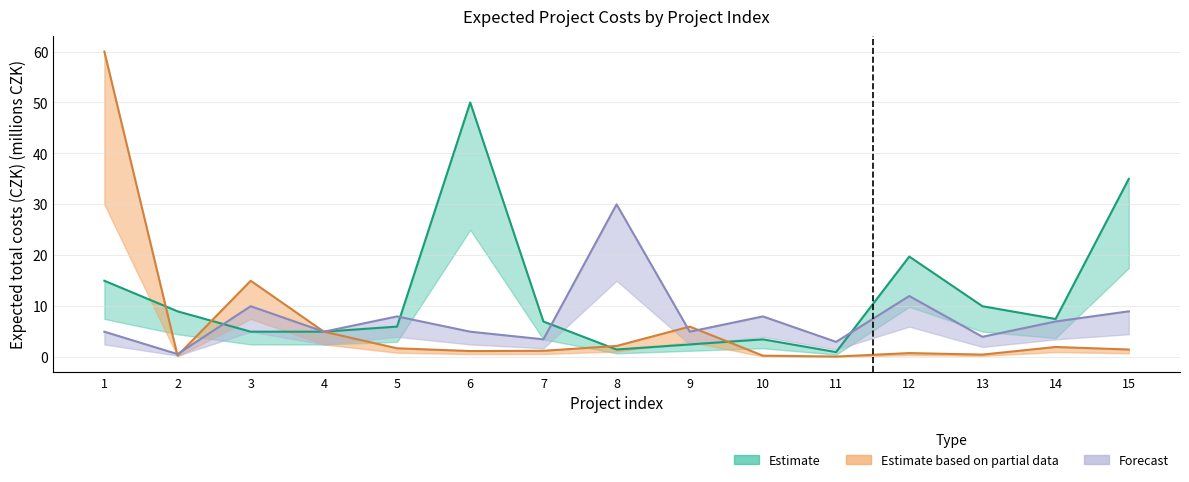

At which label does Forecast first exceed 5?

3